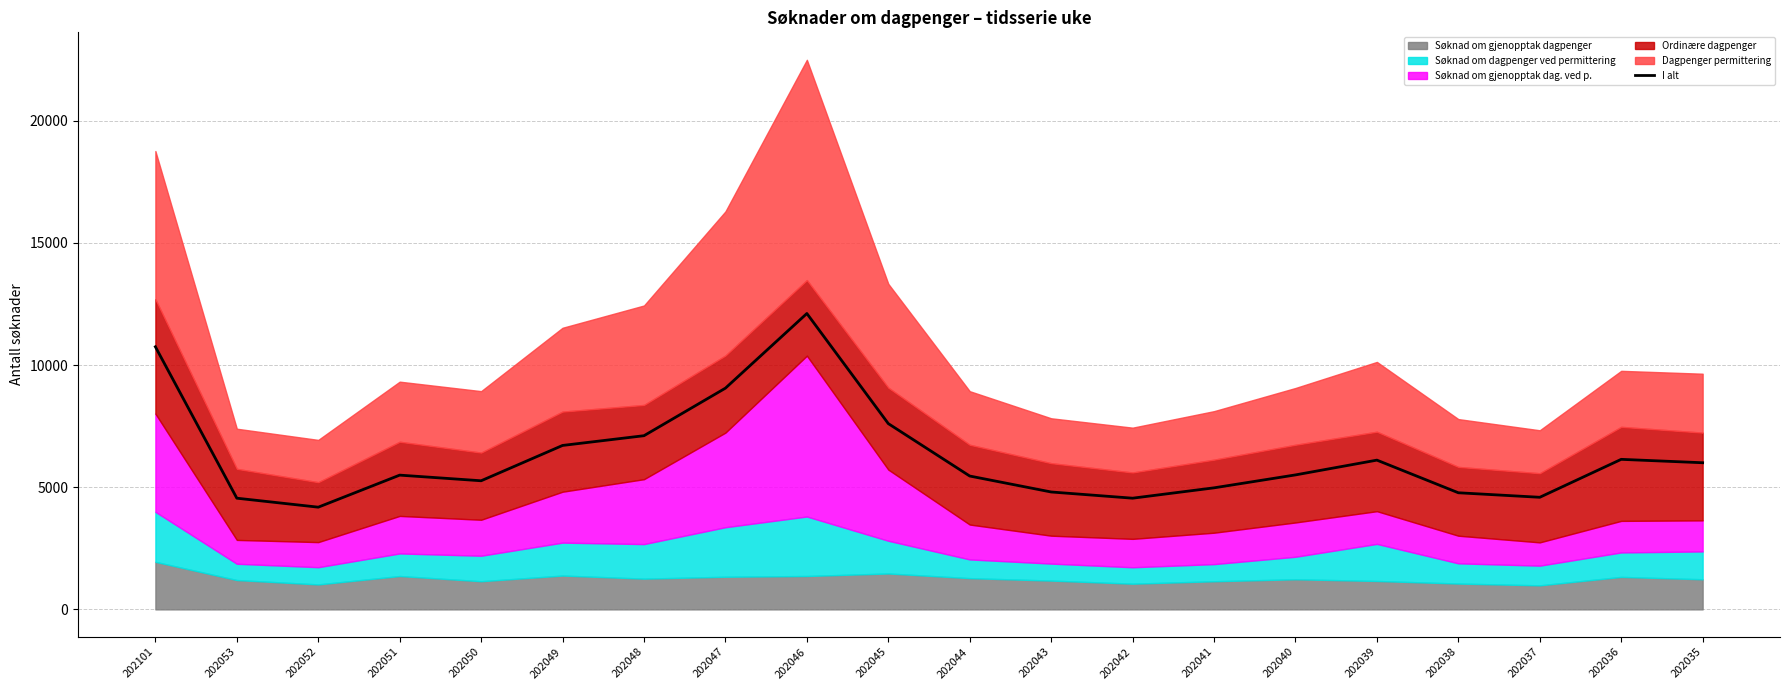

Reading left to right, what are all the values shown in this chart?

10750	4552	4184	5496	5265	6711	7110	9056	12112	7605	5459	4806	4552	4976	5505	6110	4774	4589	6142	6003